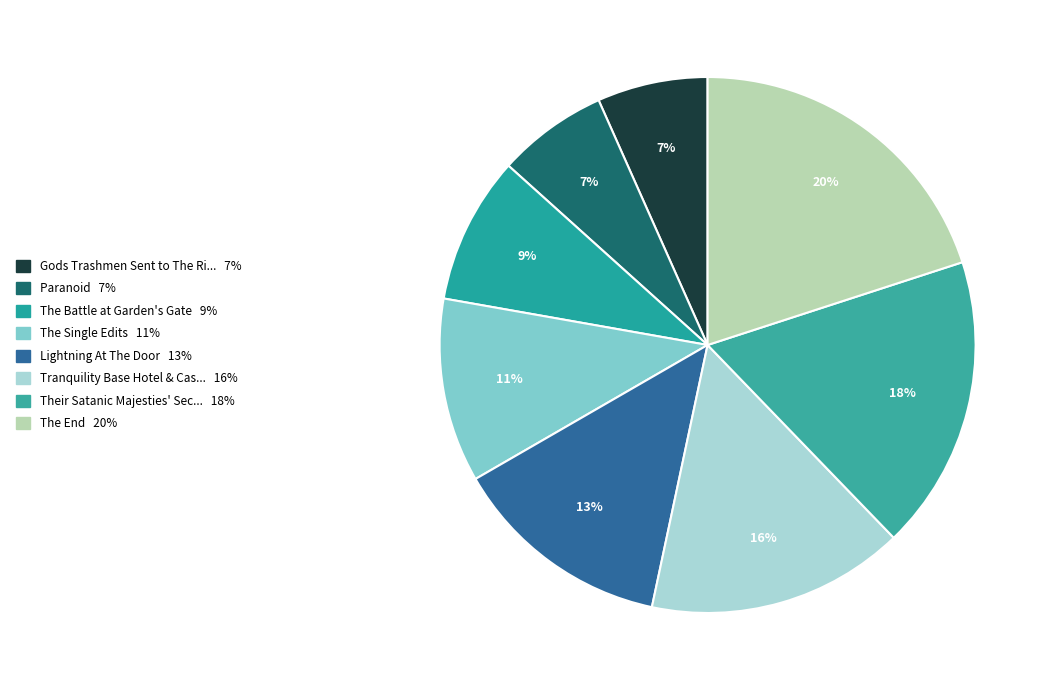

Which category has the biggest portion of the pie?

The End